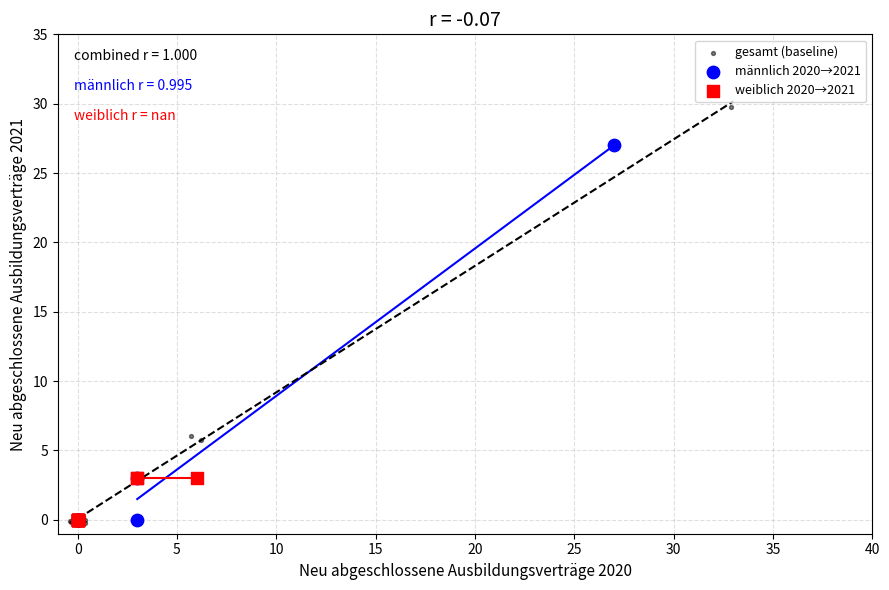

Which series has the widest spread of Y values?

gesamt (baseline)